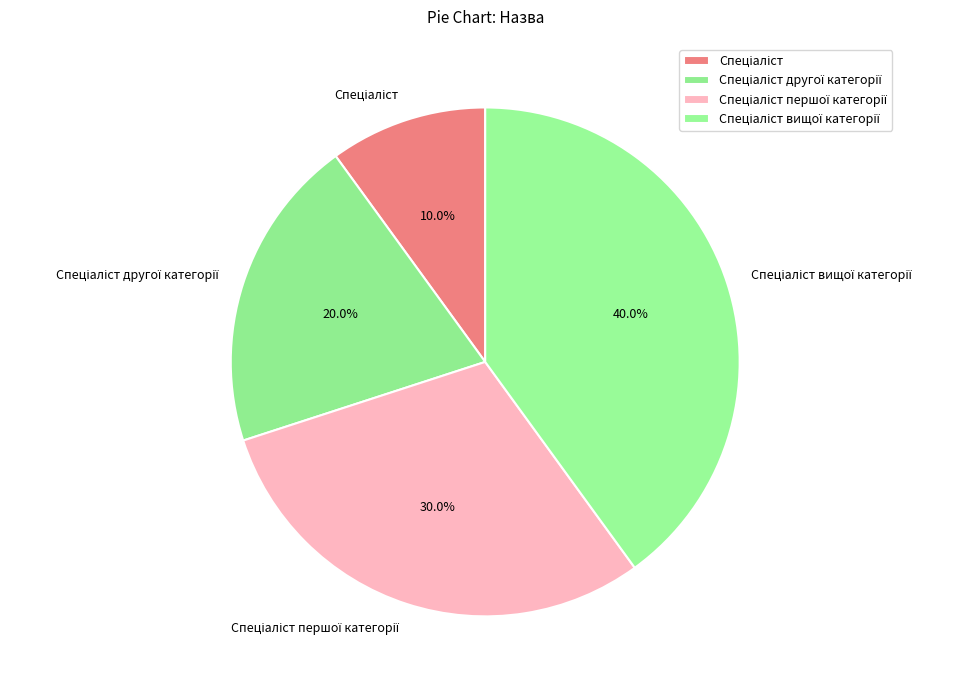

Is there a majority slice in this chart?

No